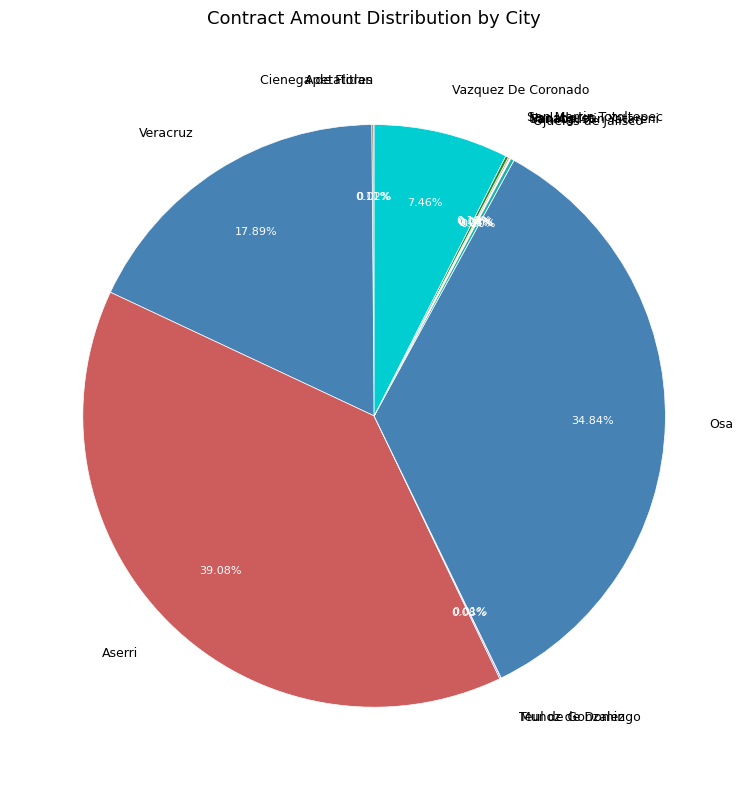

Which slice is the largest?

Aserri